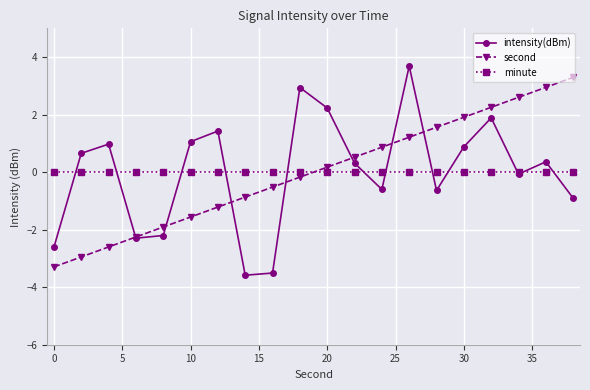

Which series has the widest spread of values?

intensity(dBm)